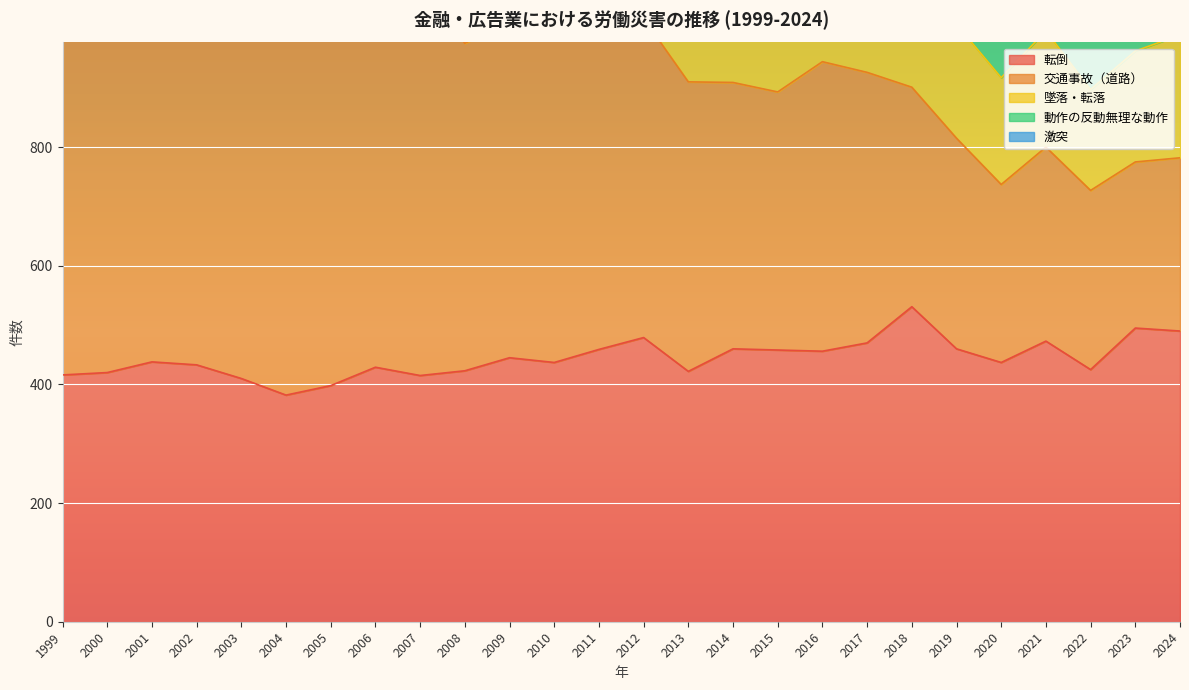

How many interior local valleys does the 激突 series have?

9